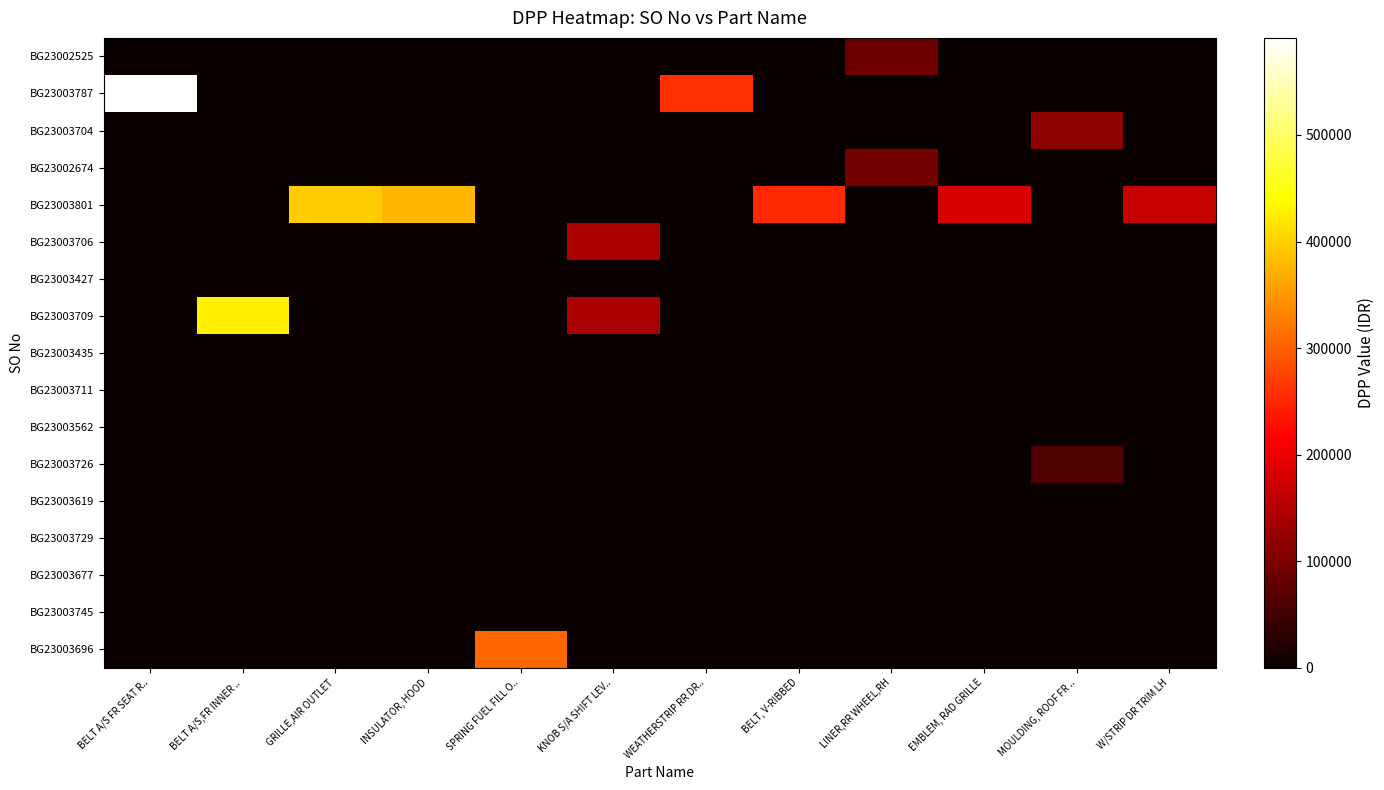

How many data points does each series have?

12